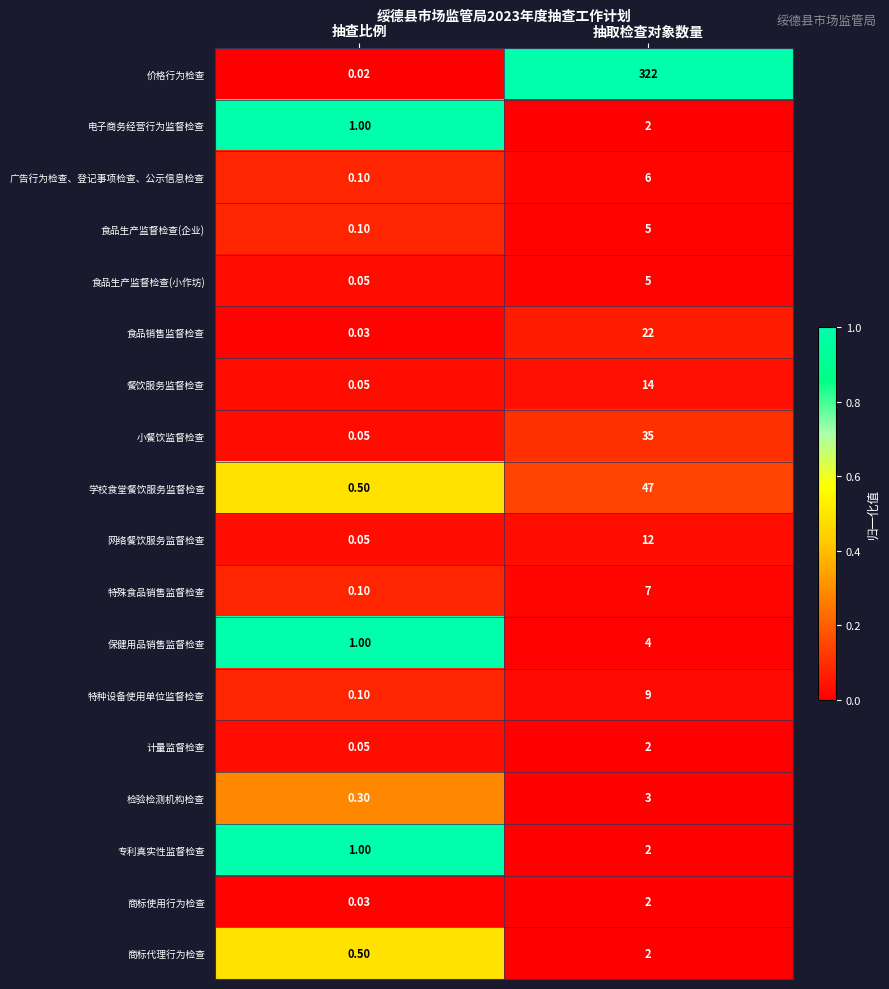

Which series has the largest total across all categories?

价格行为检查